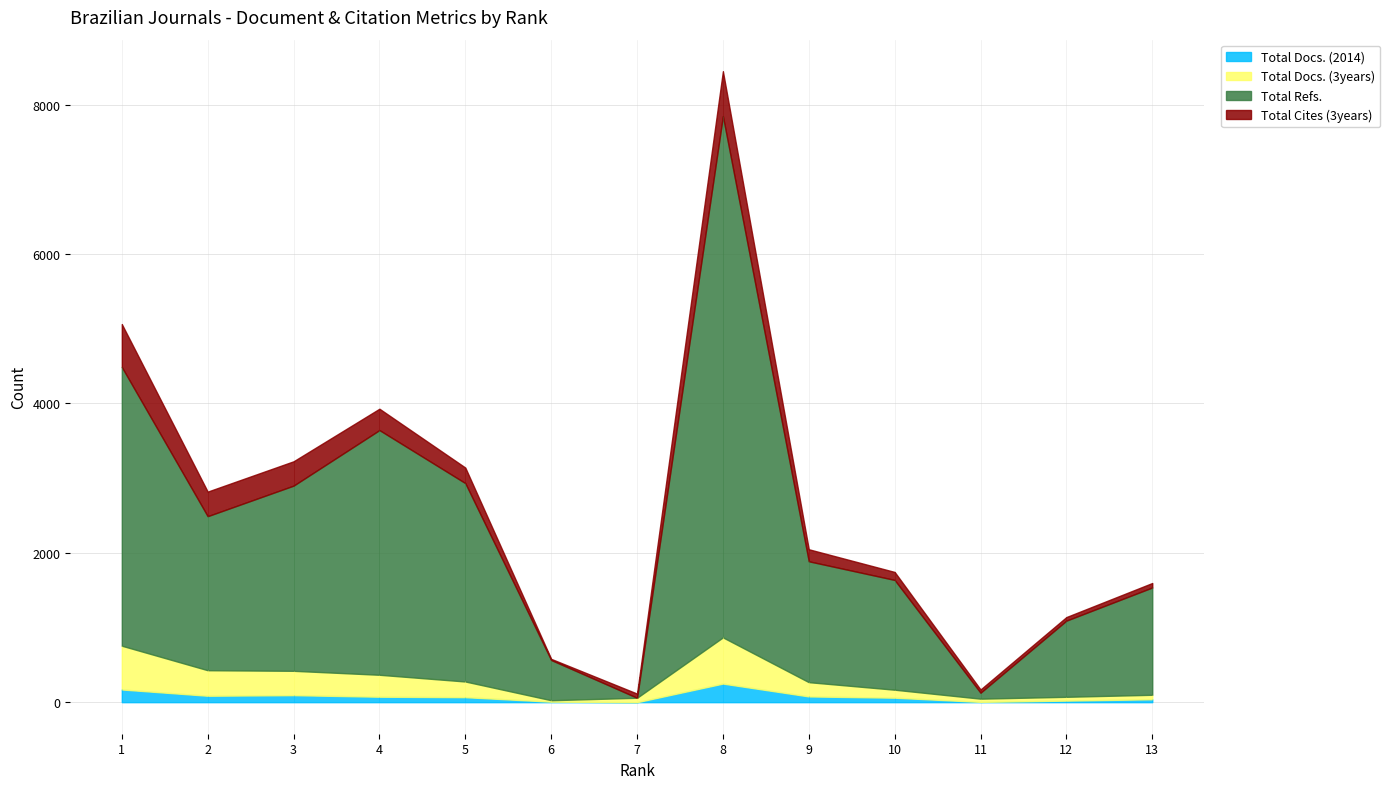

At which category is the sum across all series the highest?

8